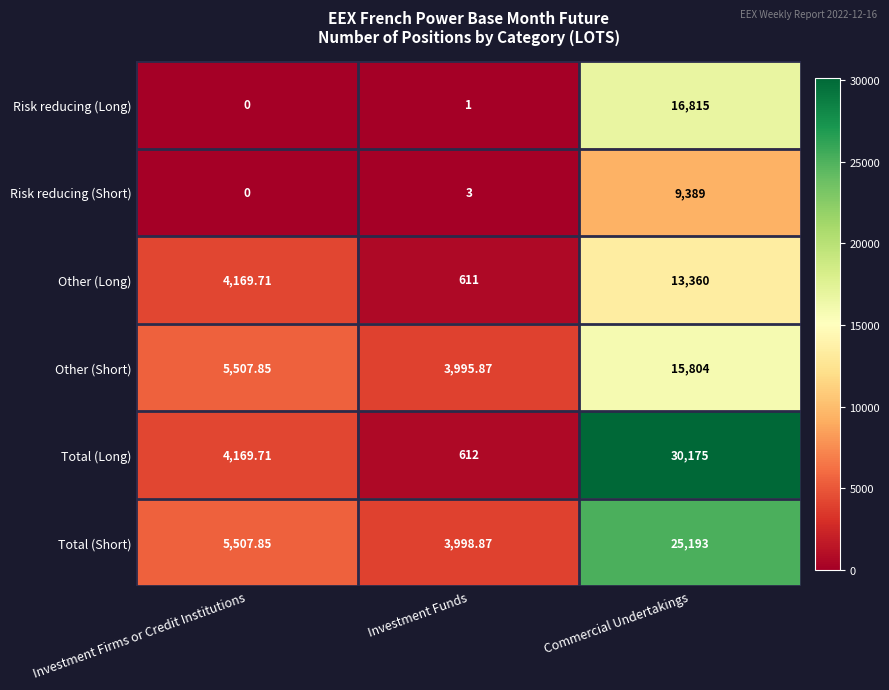

How many data points does each series have?

3